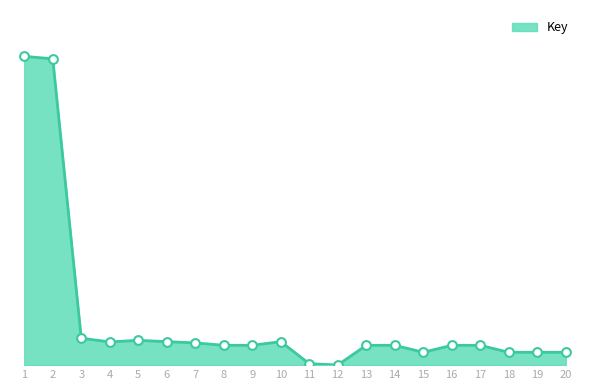

What is the ratio of the value at 13 to the value at 7?

0.9